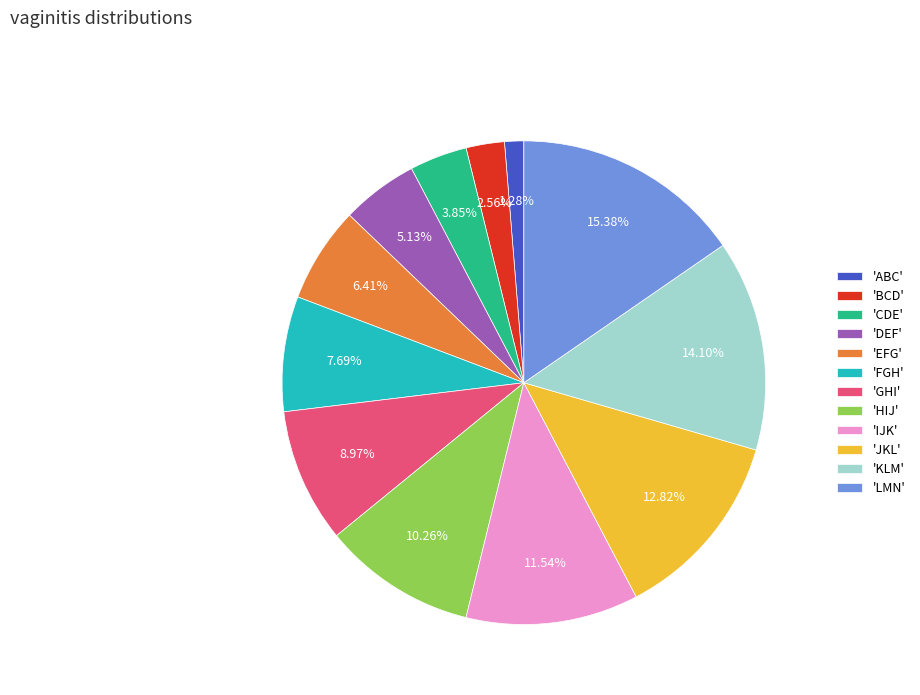

Is 'FGH' the majority of the pie?

No